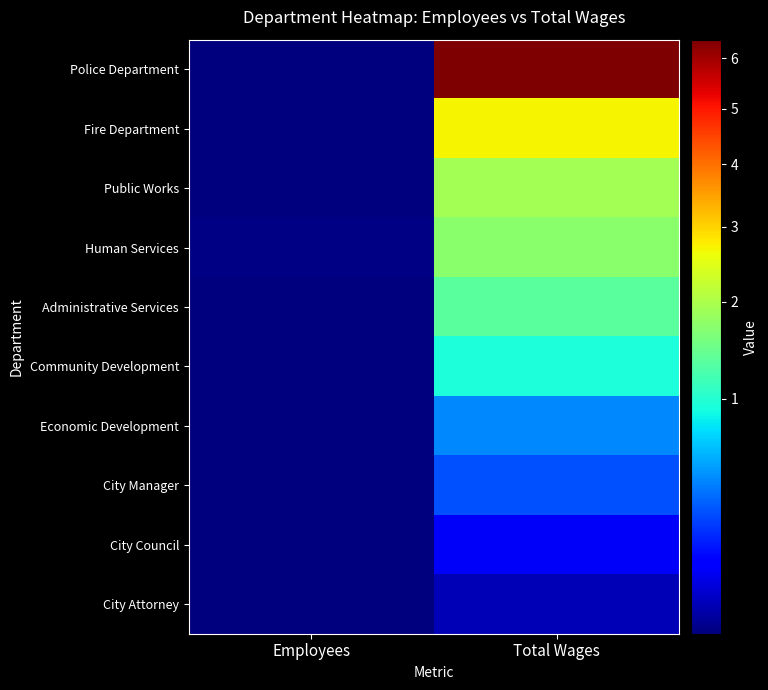

At which category does the chart reach its peak across all series?

Total Wages